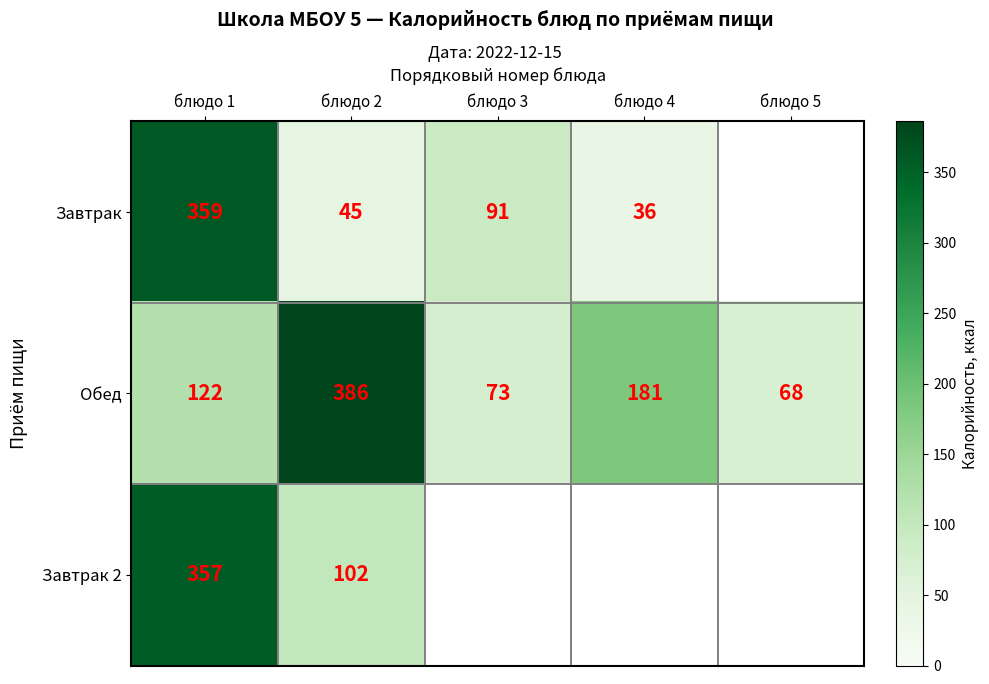

What is the difference between the Завтрак values at блюдо 2 and блюдо 1?

314